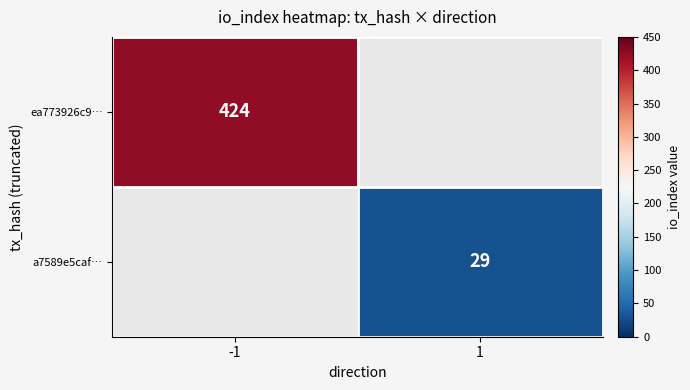

The a7589e5caf… series shows 29 at 1. True or false?

True